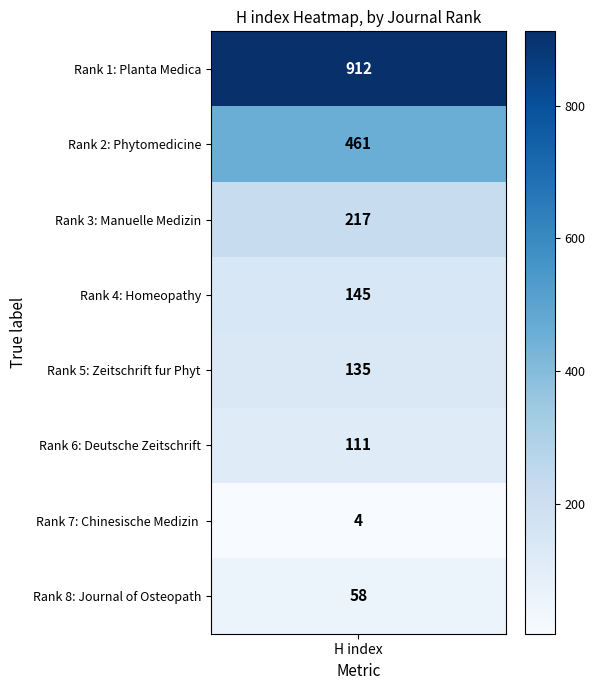

Between 0 and 7, which series saw the biggest shift?

Planta Medica